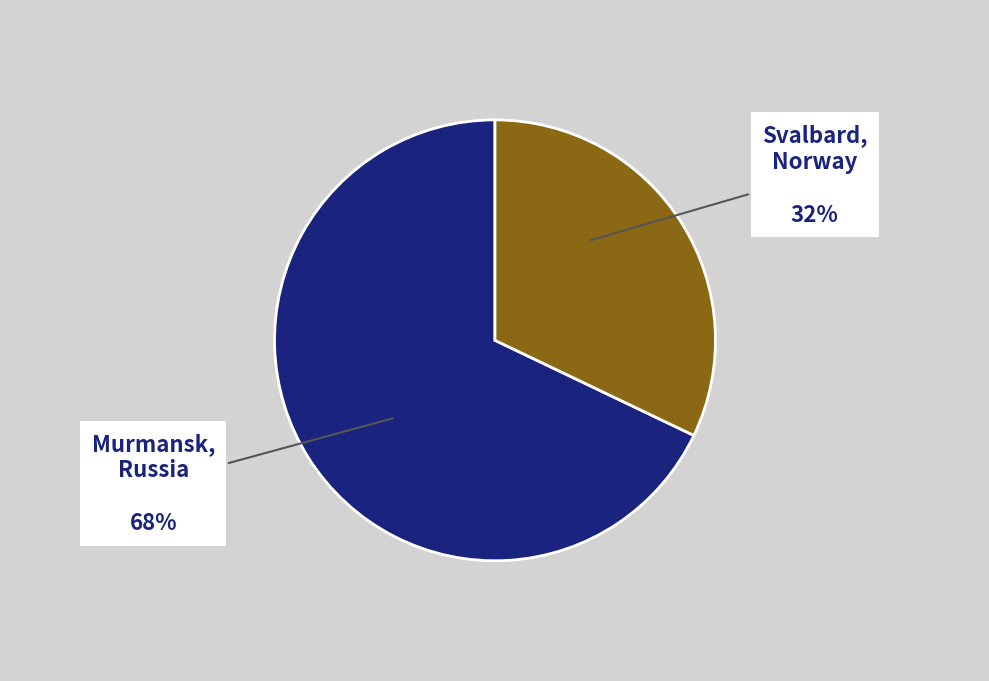

To the nearest percent, what is the difference between the largest and smallest slice percentages?

36%